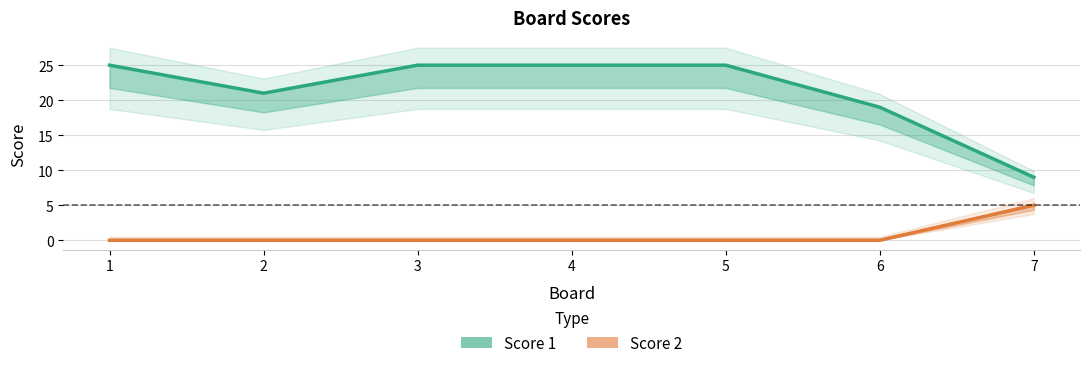

Which has a higher value, 2 or 1?

1